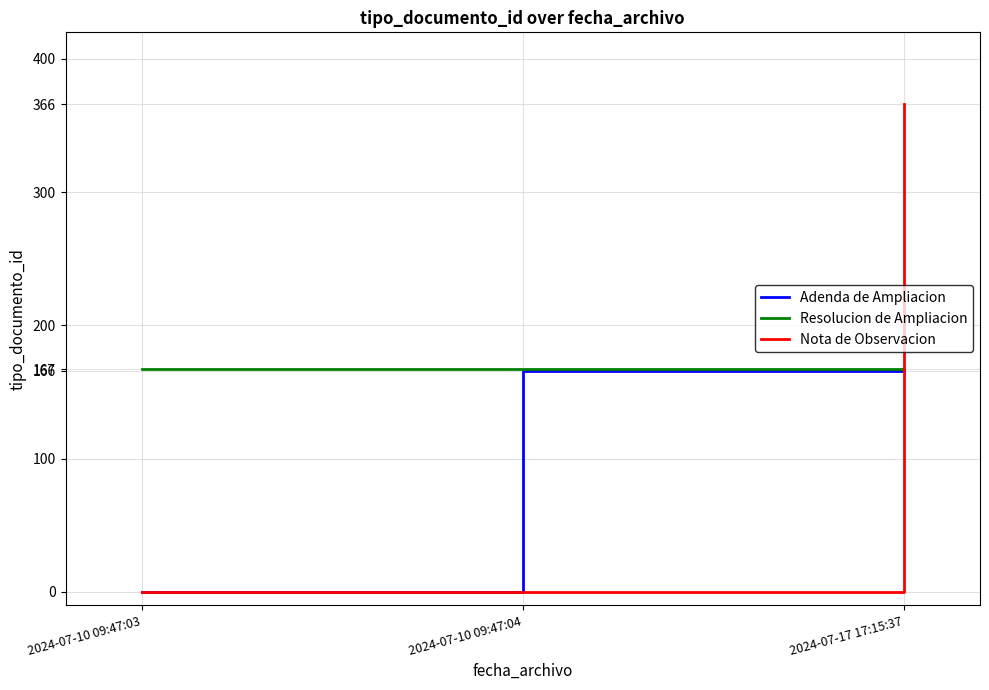

Which series has the largest range (max minus min)?

Nota de Observacion